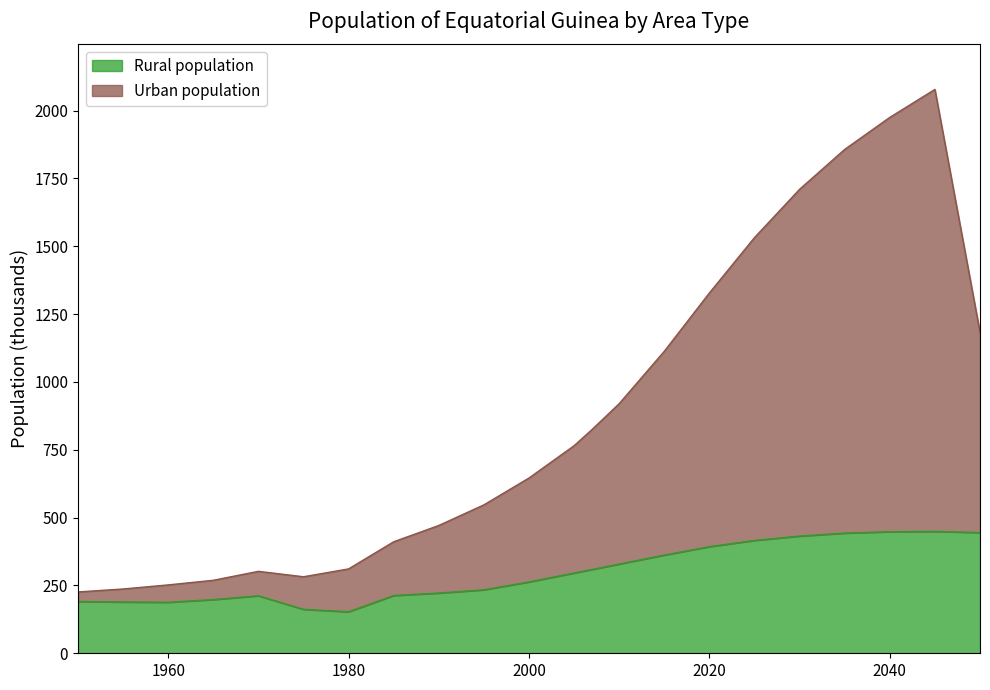

What is the total value across all series at 1960?

252